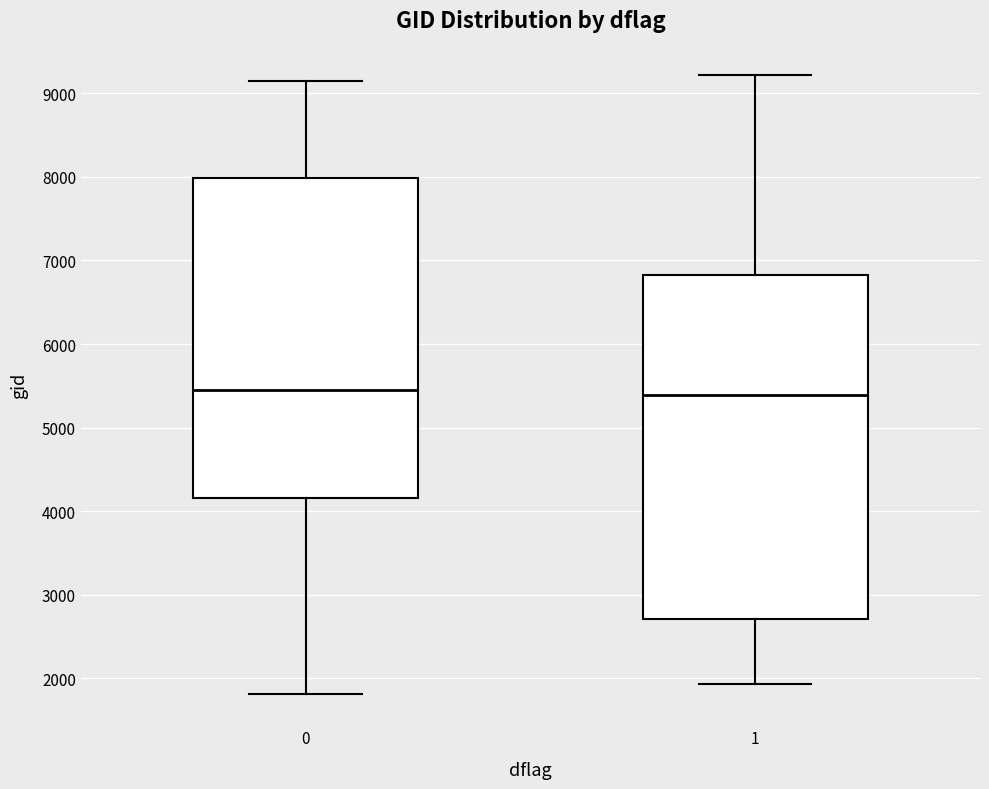

Comparing the boxes themselves (not the whiskers), which one is the tallest?

1